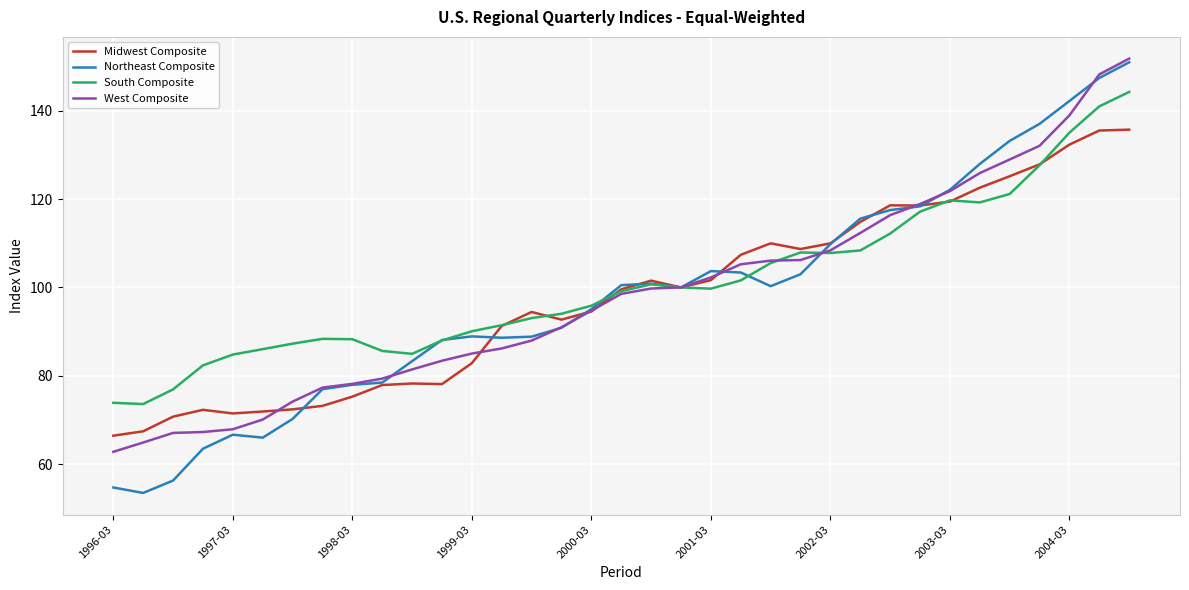

True or false: Midwest Composite has more than 2 points higher than both neighbors.

True